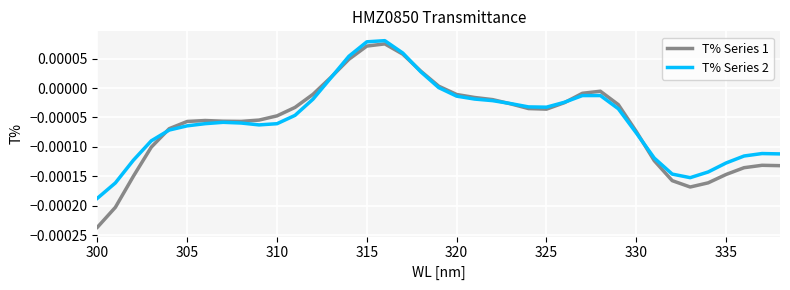

Which series has the largest range (max minus min)?

T% Series 1